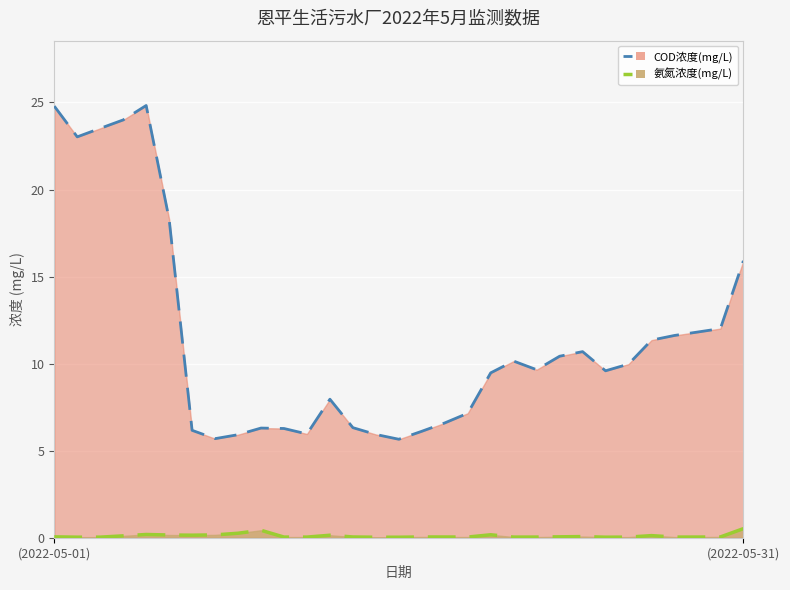

Between 16 and 29, which series saw the biggest shift?

COD浓度(mg/L)